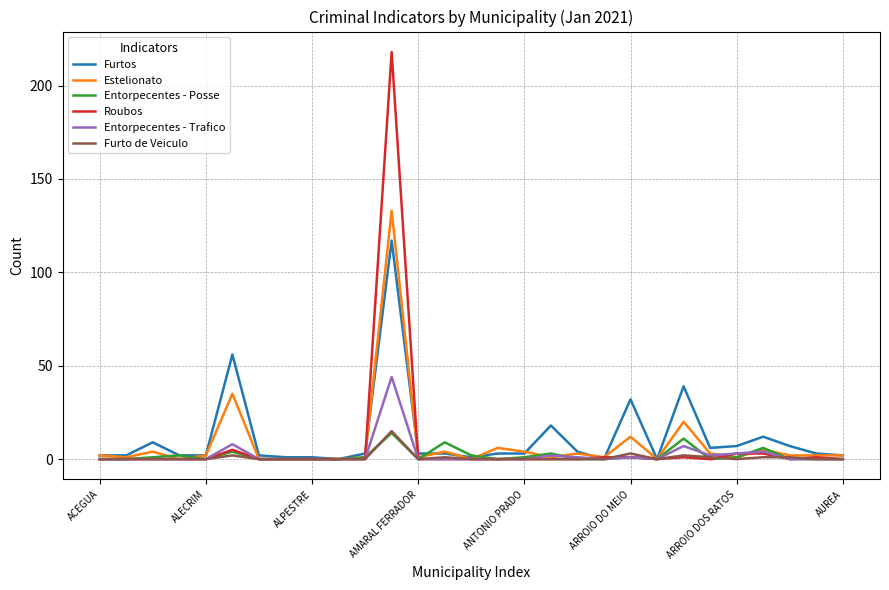

What is the highest value of the Furto de Veiculo series?

15